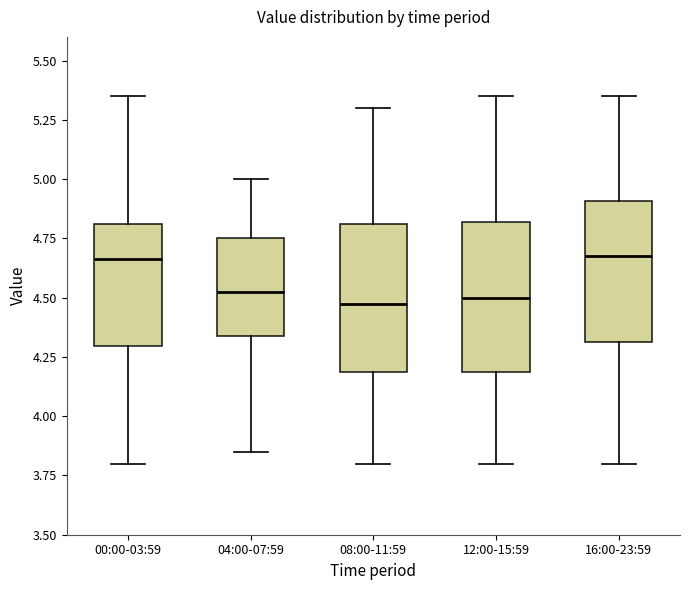

Reading left to right, transcribe this box plot: for each box, give where its median line is, the range the box spans, and where its two whiskers end, as read against the y-axis. The values are not printed on the chart, so give them approximately, as read against the axis.

00:00-03:59: median 4.65, box 4.30 to 4.80, whiskers 3.80 to 5.35
04:00-07:59: median 4.55, box 4.35 to 4.75, whiskers 3.85 to 5.00
08:00-11:59: median 4.50, box 4.20 to 4.80, whiskers 3.80 to 5.30
12:00-15:59: median 4.50, box 4.20 to 4.80, whiskers 3.80 to 5.35
16:00-23:59: median 4.70, box 4.30 to 4.90, whiskers 3.80 to 5.35